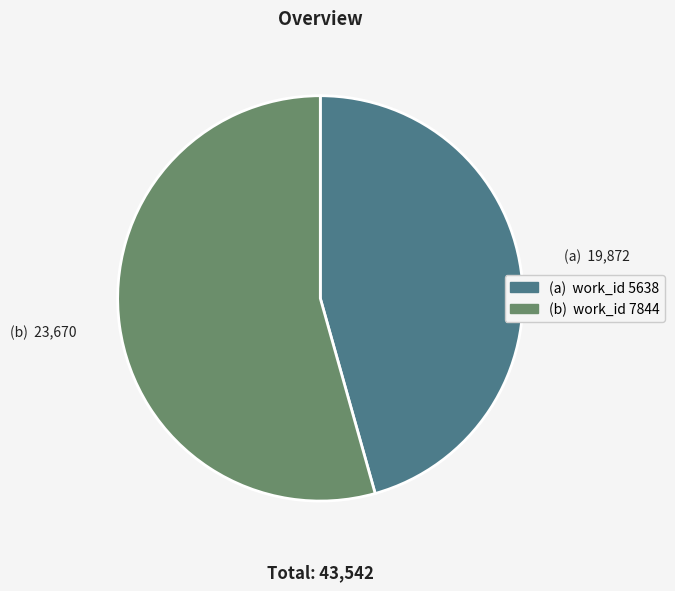

Does any single category account for the majority?

Yes